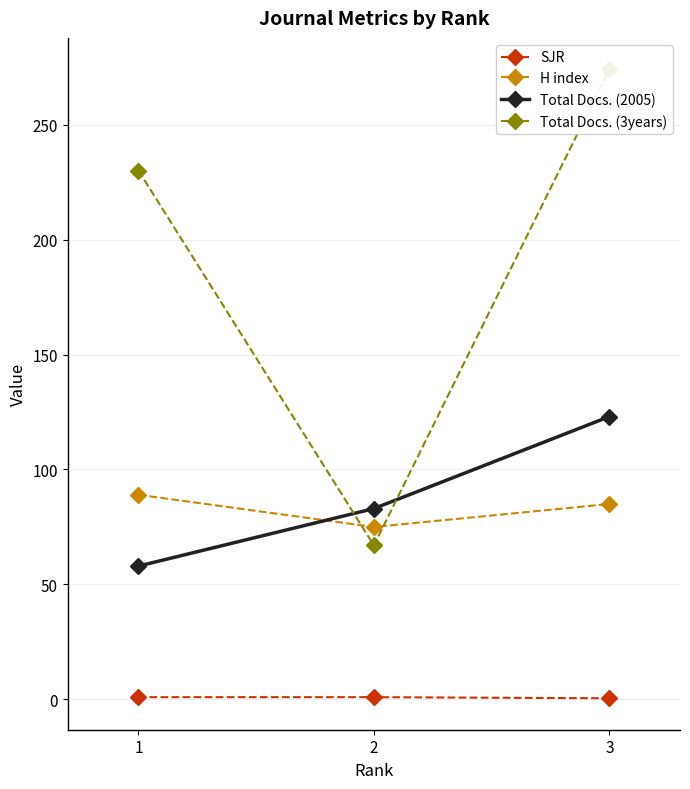

What is the value of the SJR point at the 3rd from the left?

0.5